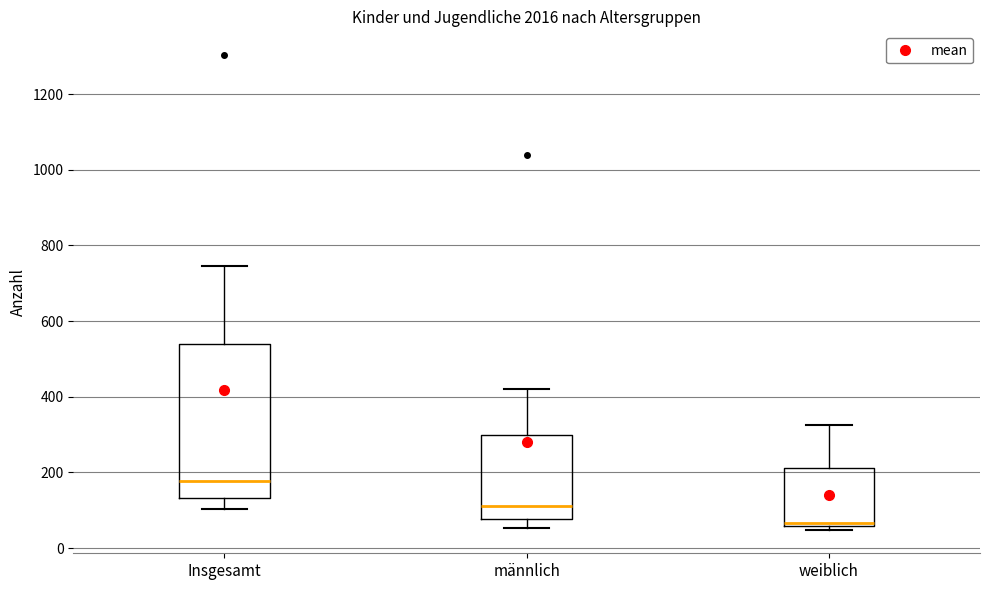

Reading left to right, read every box against the y-axis: the position of its median line, the range the box covers, and the ends of its whiskers. The values are not printed on the chart, so give them approximately, as read against the axis.

Insgesamt: median 180, box 140 to 540, whiskers 100 to 740
männlich: median 120, box 80 to 300, whiskers 60 to 420
weiblich: median 60 (just above the box's lower edge), box 60 to 220, whiskers 40 to 320